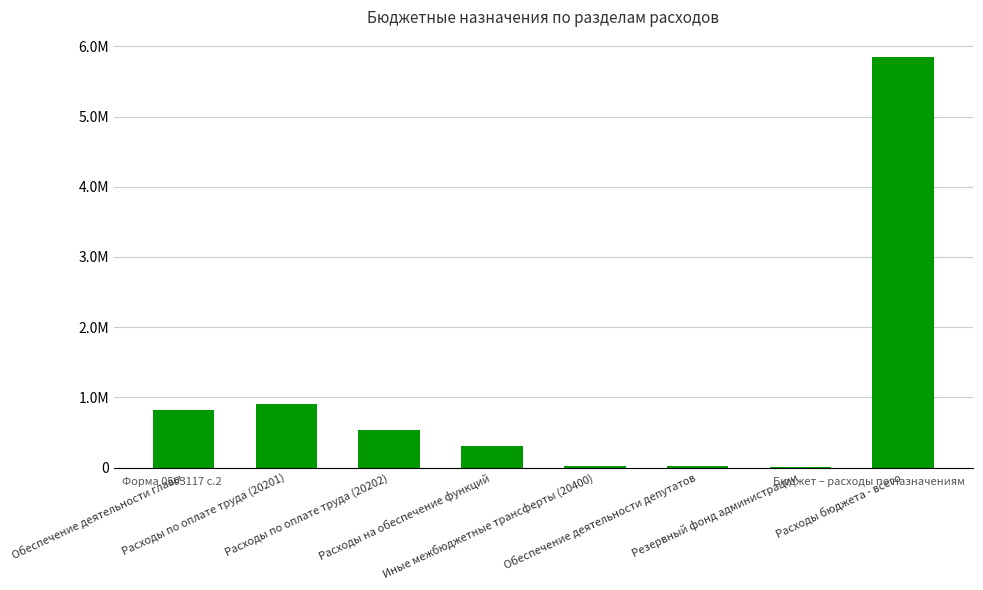

Rank the categories by value from highest to lowest.

Расходы бюджета - всего, Расходы по оплате труда (20201), Обеспечение деятельности главы, Расходы по оплате труда (20202), Расходы на обеспечение функций, Обеспечение деятельности депутатов, Иные межбюджетные трансферты (20400), Резервный фонд администрации